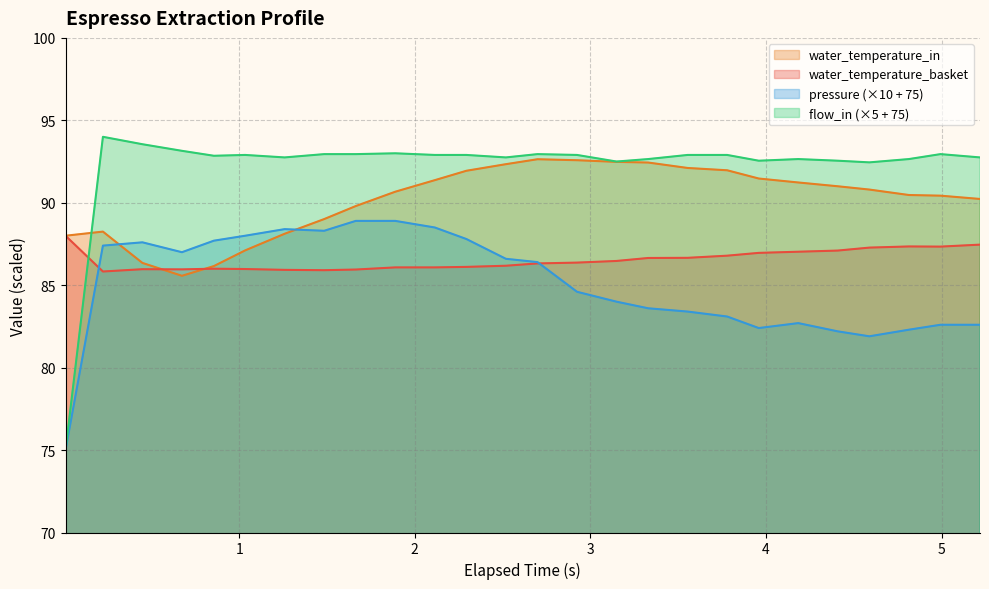

True or false: flow_in and pressure cross at least once.

False